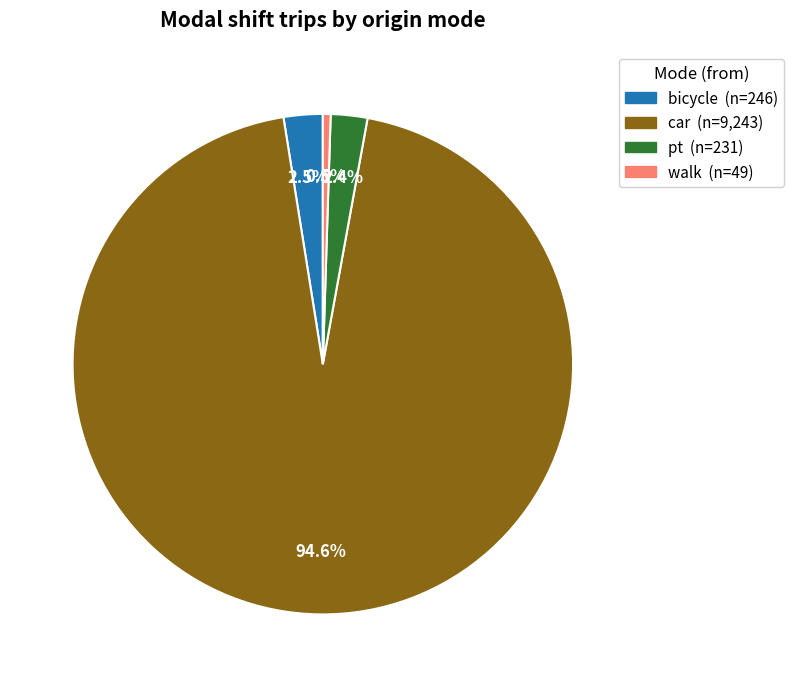

How many slices are in this pie chart?

4